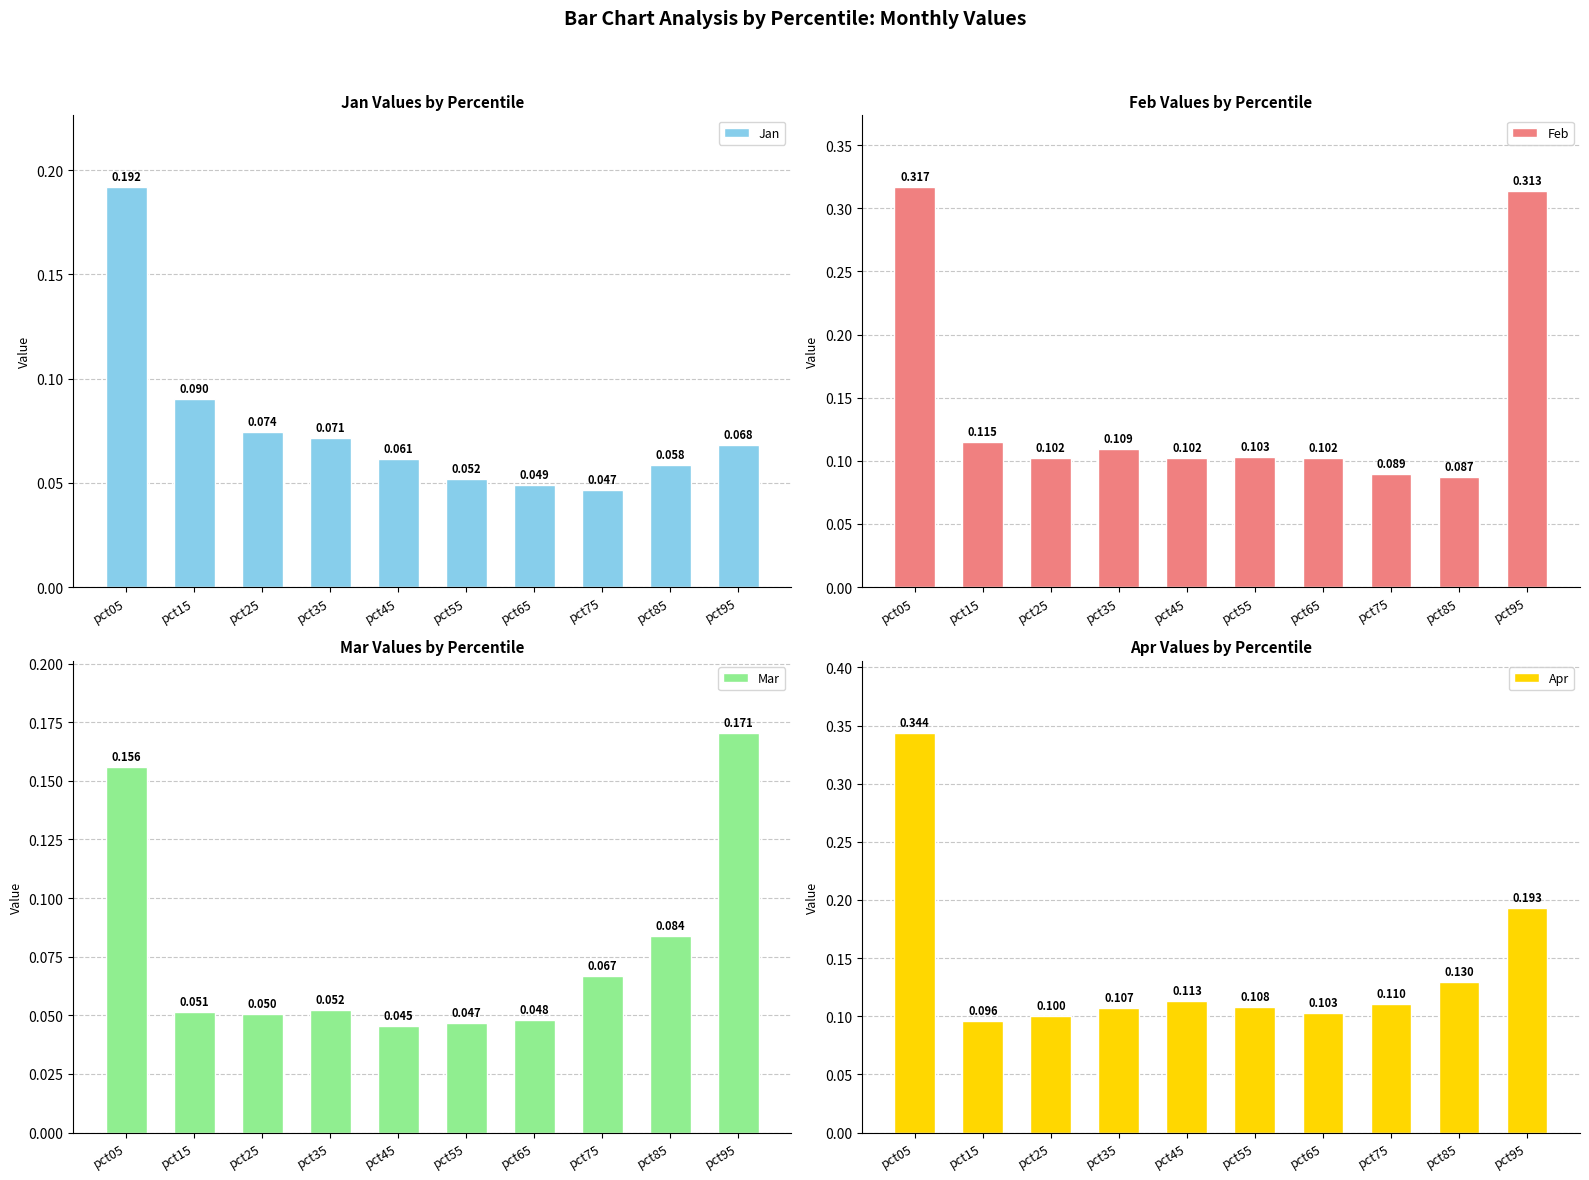

How many categories are shown in the chart?

10